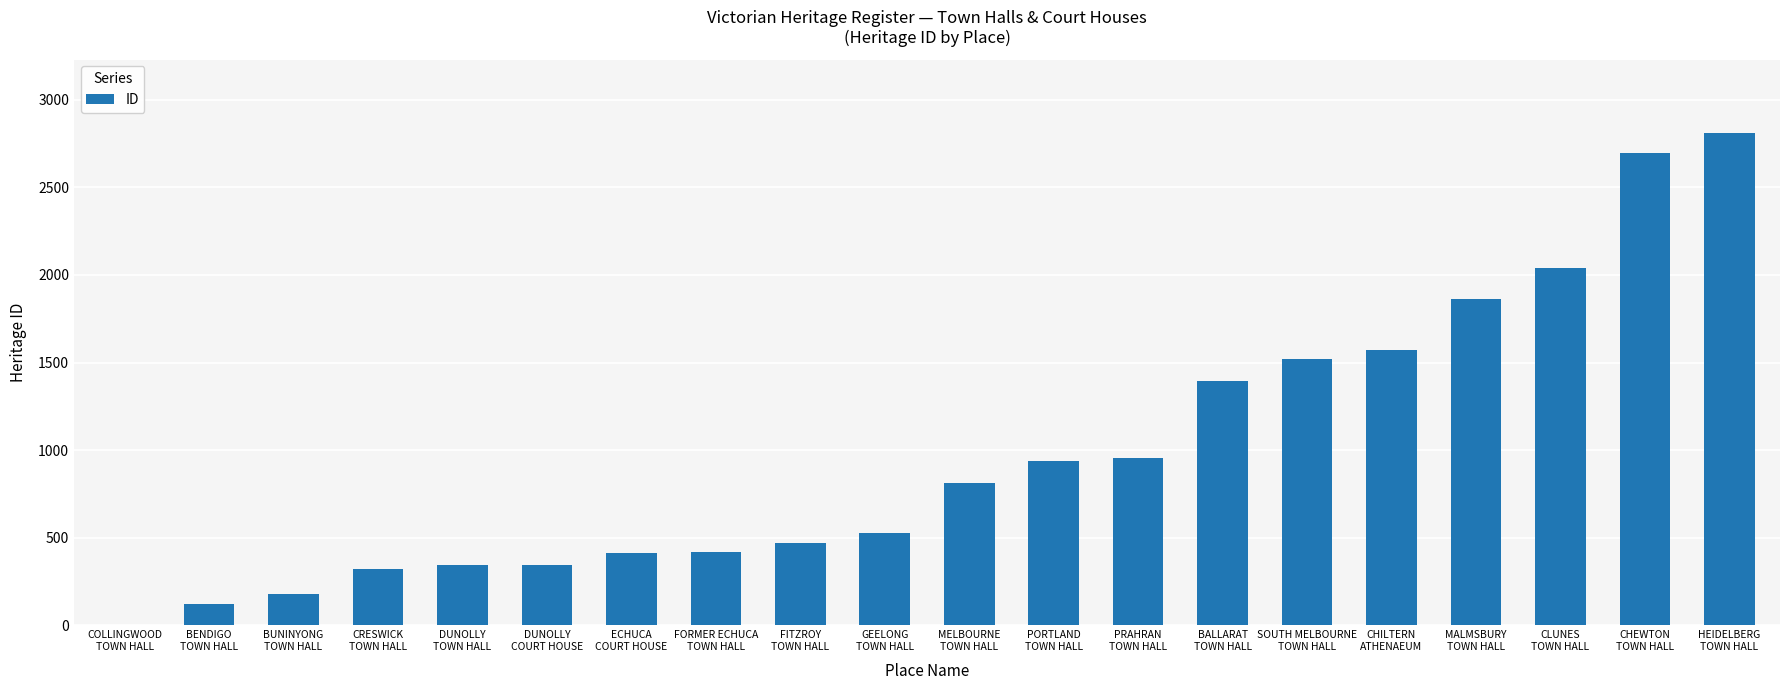

Approximately how many times larger is the value at ECHUCA
COURT HOUSE compared to SOUTH MELBOURNE
TOWN HALL?

0.3